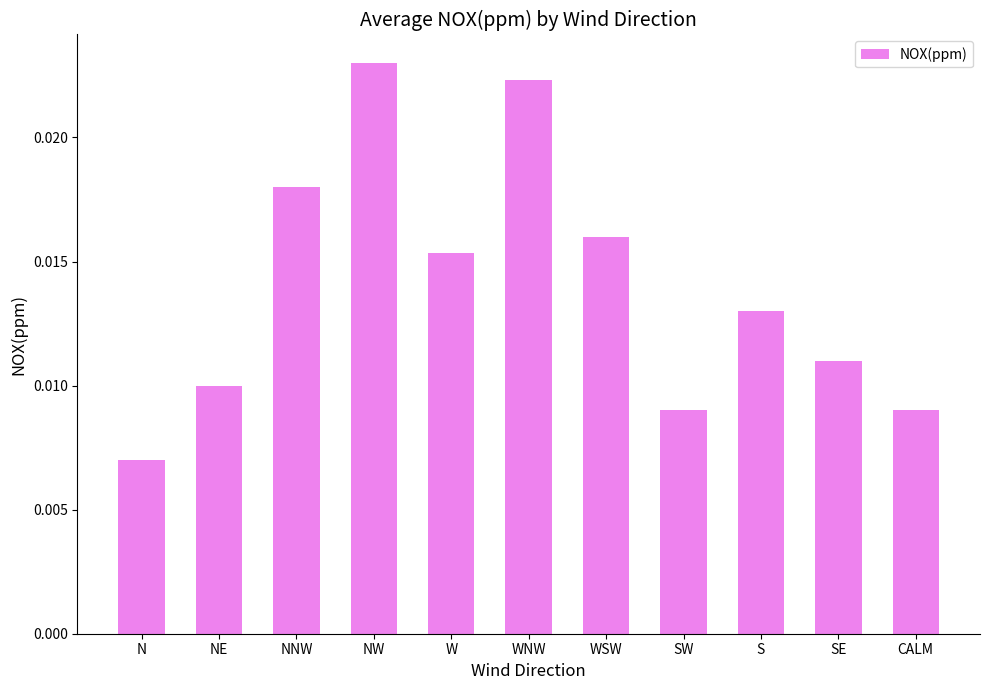

Where is the data nearest to the value 0?

N